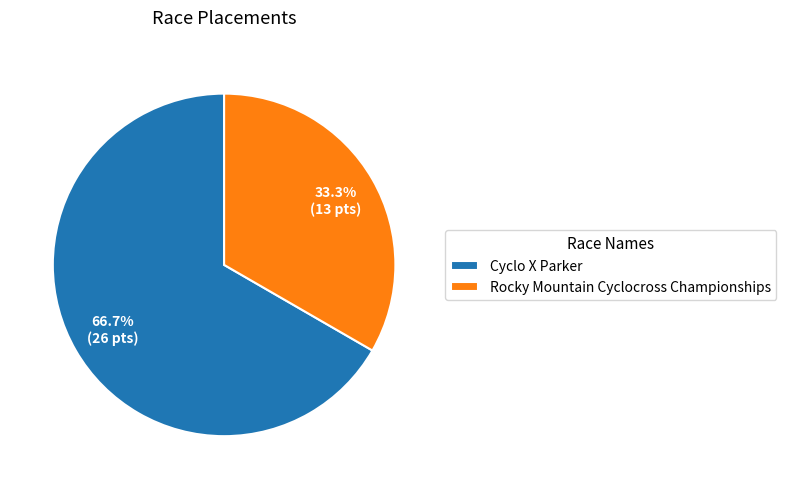

Is it true that Cyclo X Parker is 75% of the pie?

False